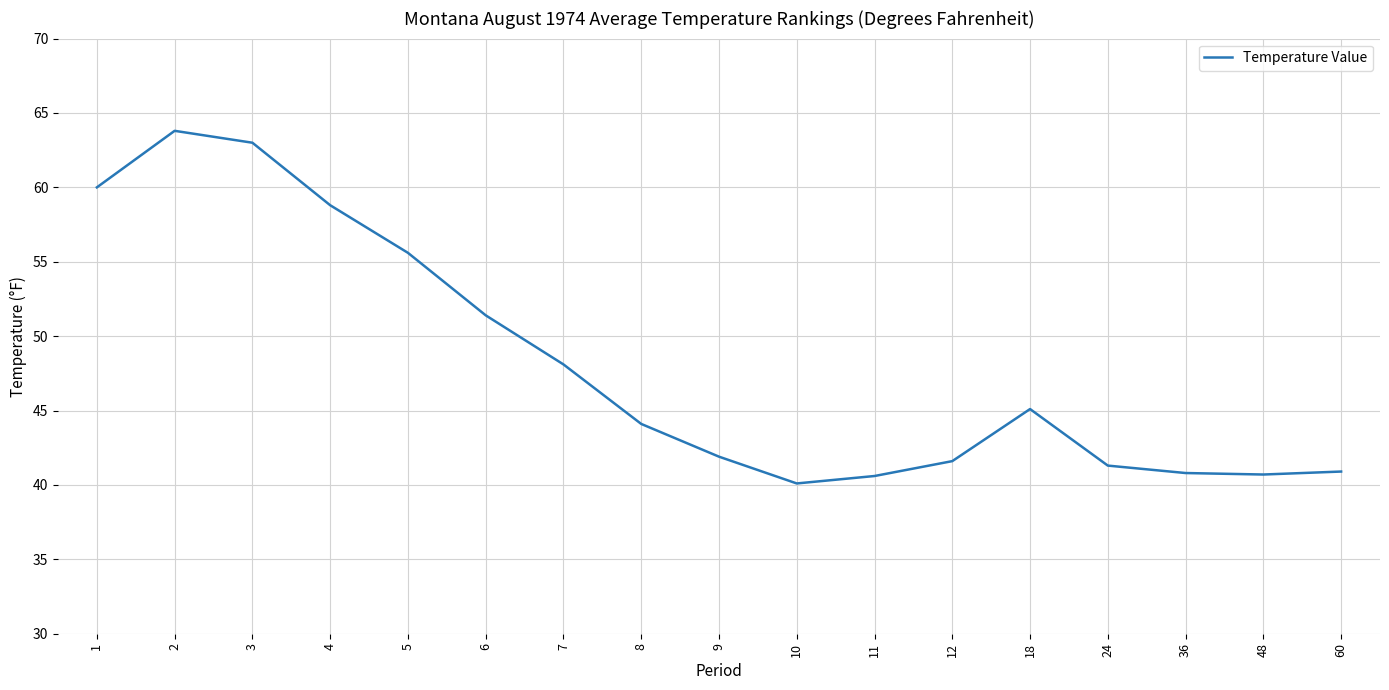

Where is the first local minimum?

10